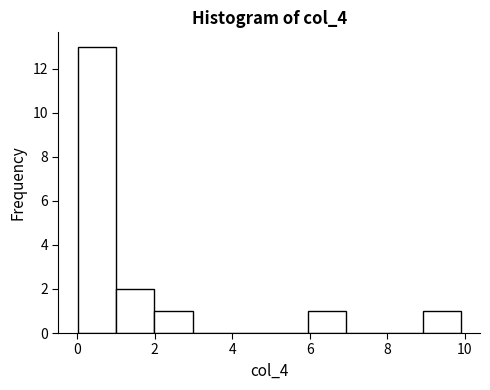

How tall is the bar that spans 6 to 7 on the x-axis? Neither the bar edges nor the heights are printed on the chart, so give them approximately, as read against the axes.

1